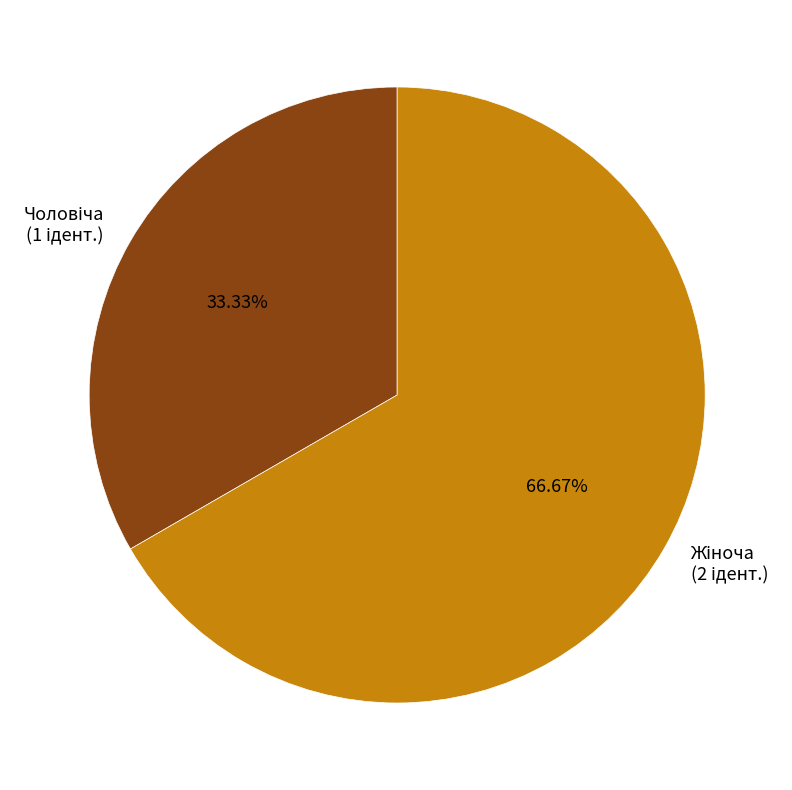

Does any single category account for the majority?

Yes